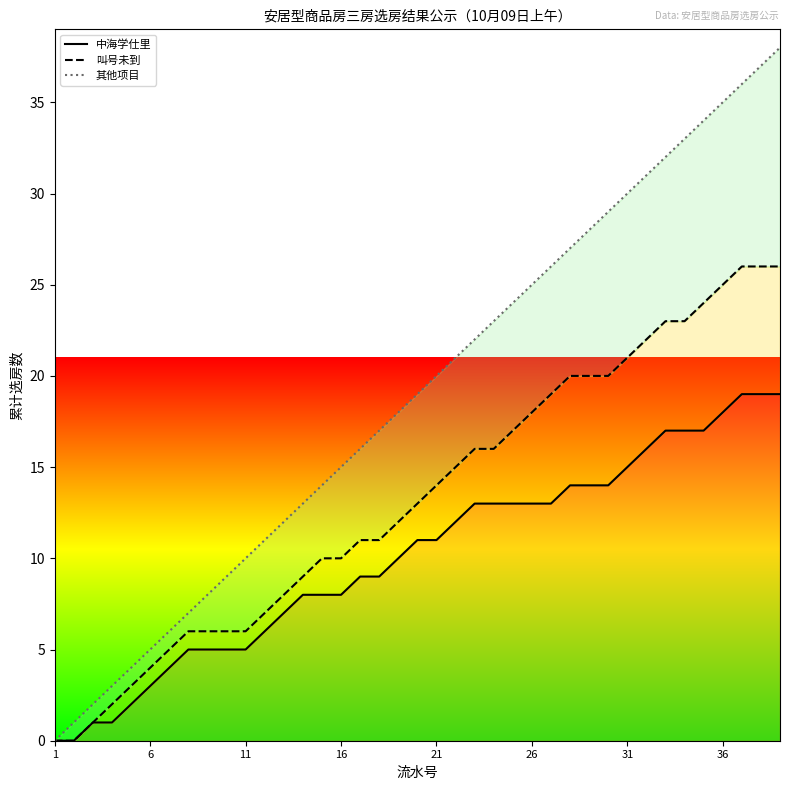

What is the sum of all 叫号未到 values?

521